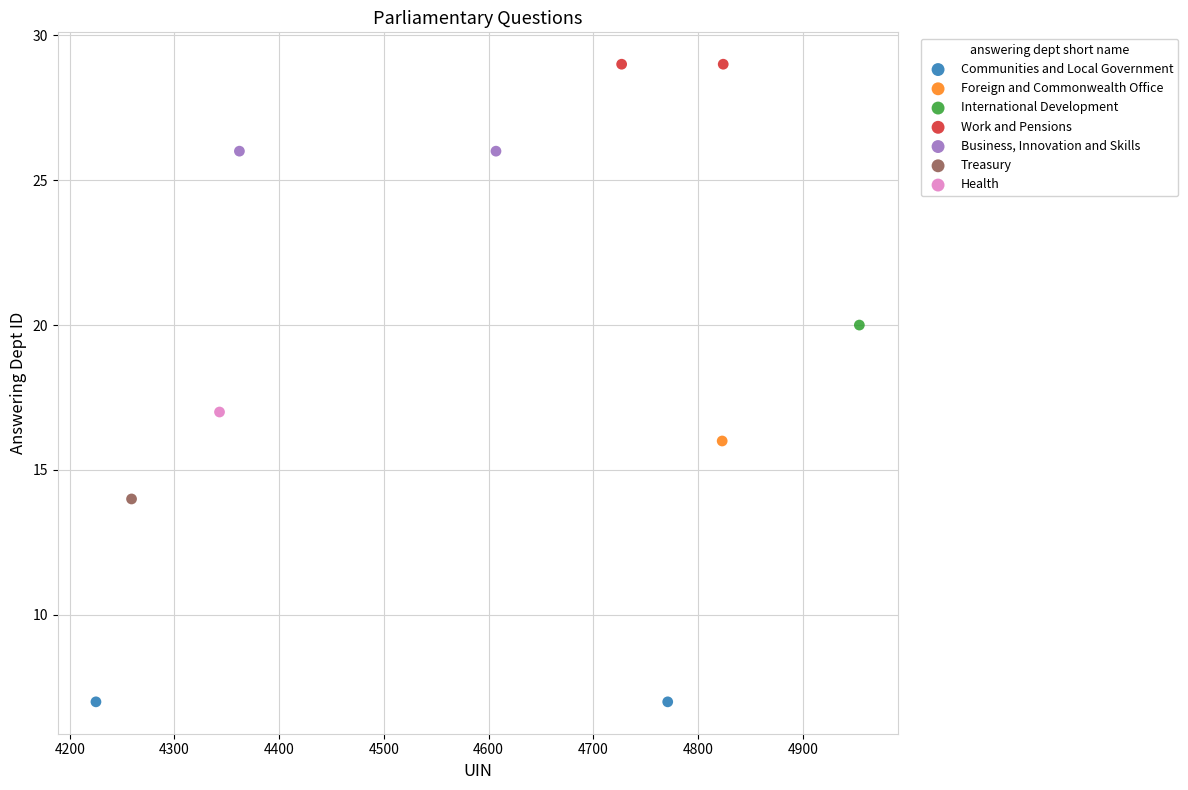

What are all the series names shown in the legend?

Communities and Local Government, Foreign and Commonwealth Office, International Development, Work and Pensions, Business, Innovation and Skills, Treasury, Health